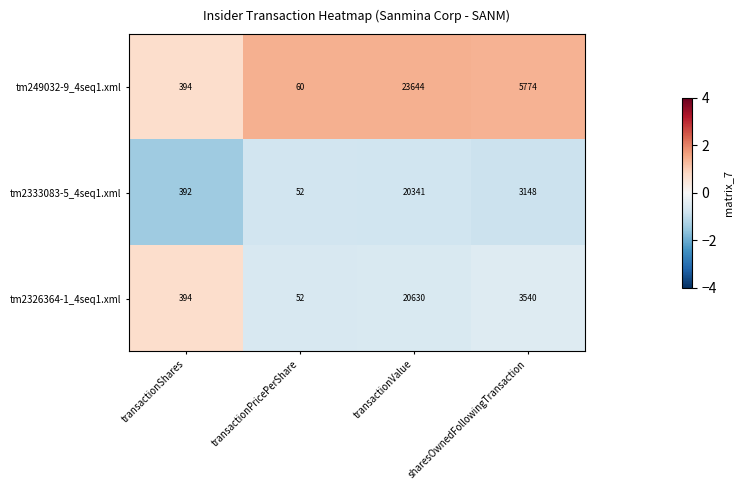

List the labels in order of tm2326364-1_4seq1.xml value, largest first.

transactionValue, sharesOwnedFollowingTransaction, transactionShares, transactionPricePerShare